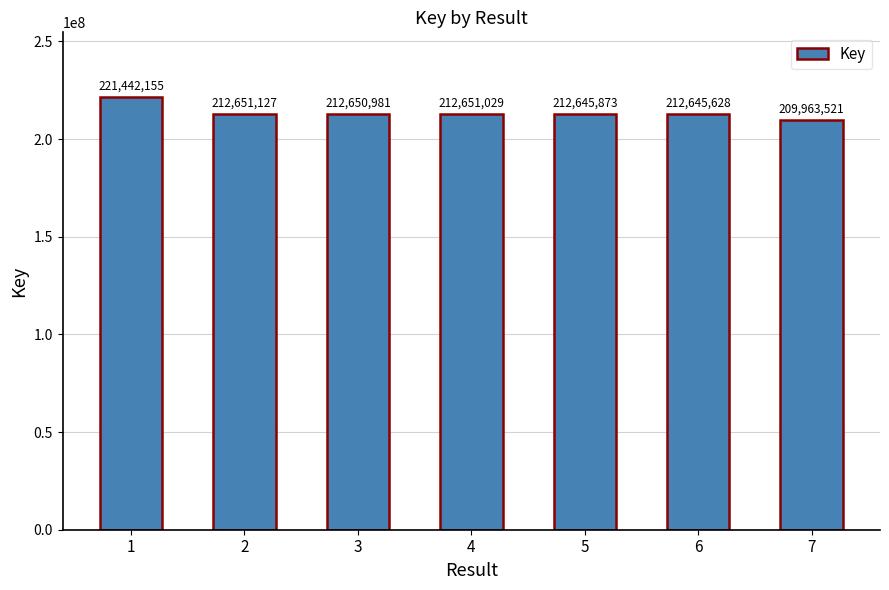

How many bars are there in total?

7